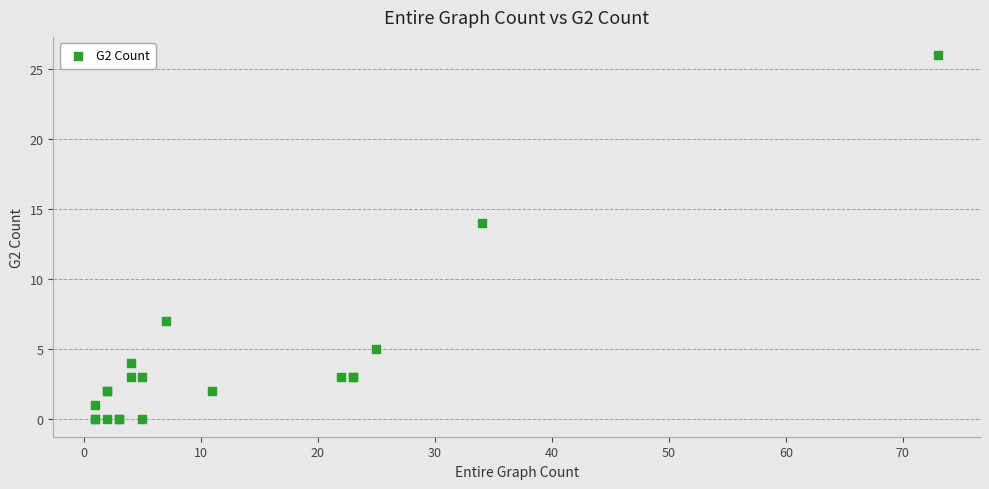

What Y value in the scatter plot is closest to 13?

14